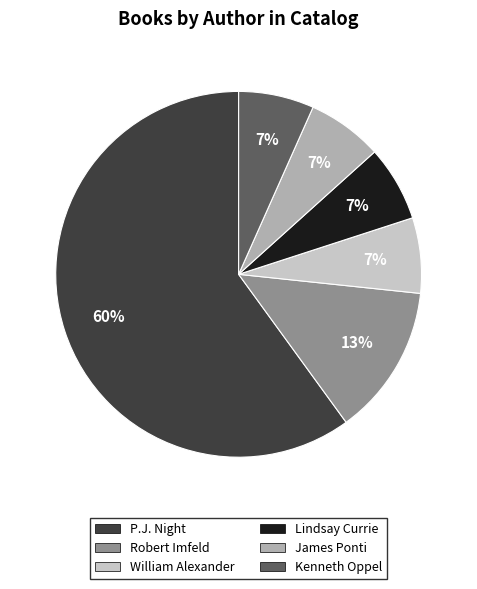

Combined, do P.J. Night and Robert Imfeld account for over 50%?

Yes